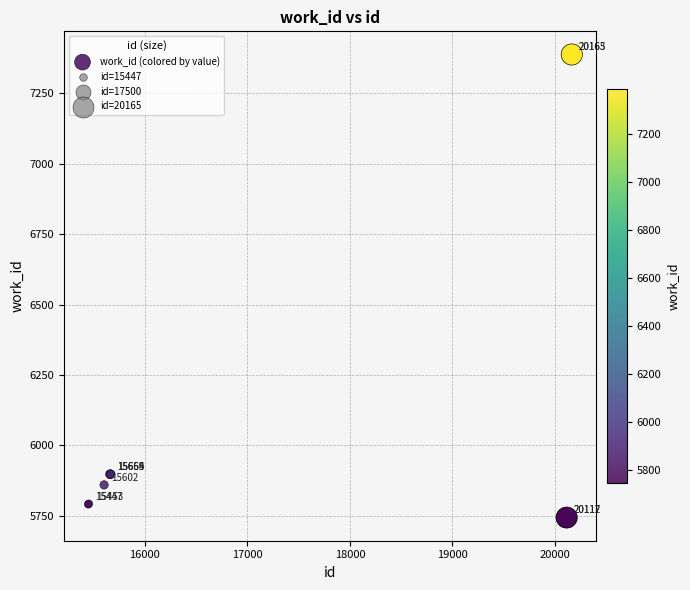

What Y value in the scatter plot is closest to 6566?

5898